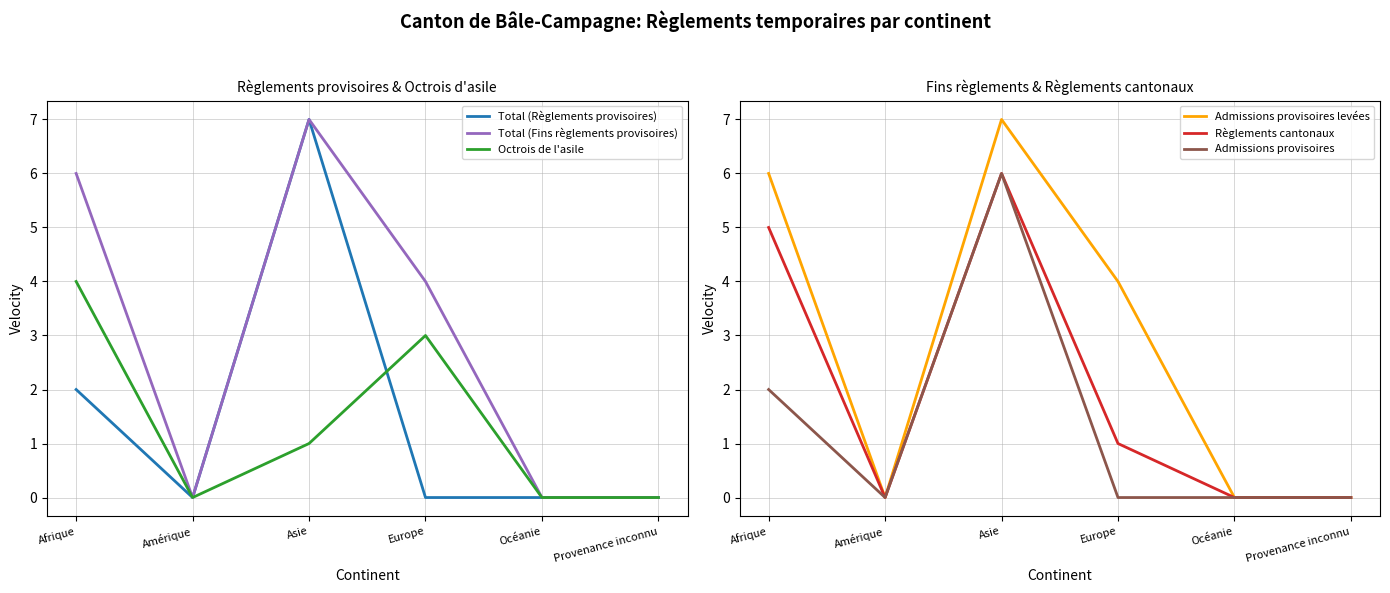

True or false: Admissions provisoires has more than 0 interior local peaks.

True